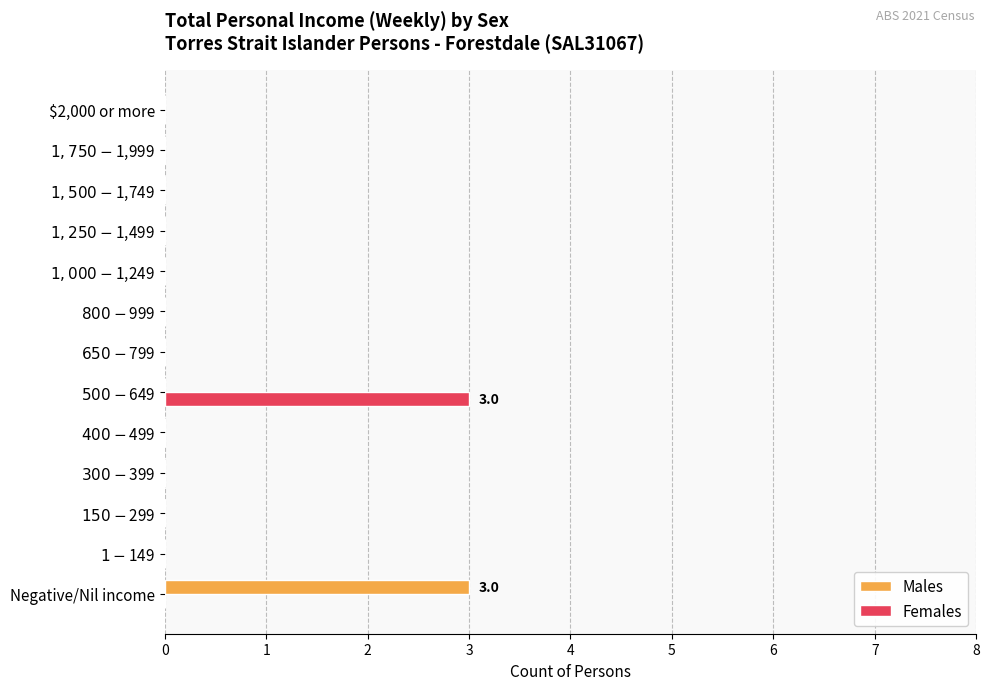

The Females series shows -2 at $2,000 or more. True or false?

False